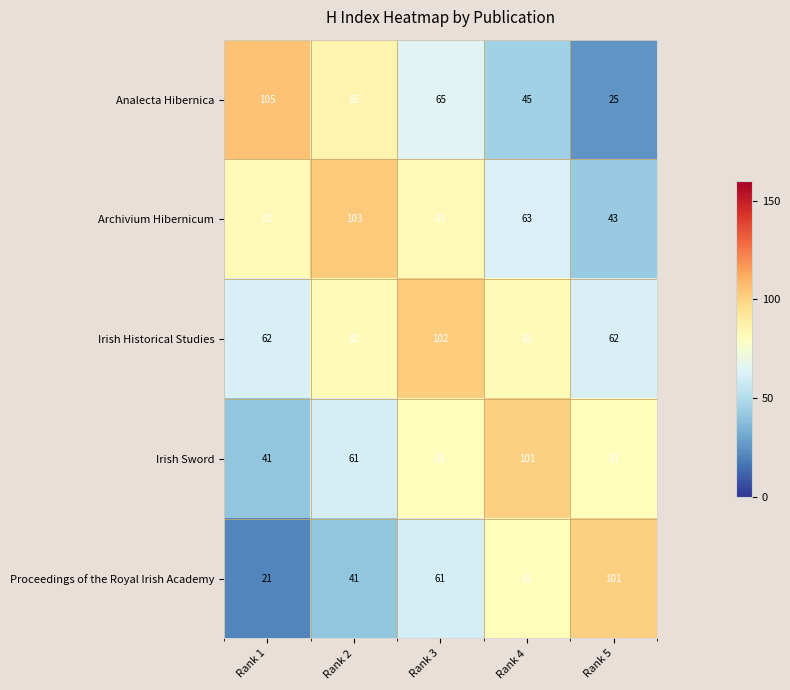

Rank the series at Rank 3 from lowest to highest value.

Proceedings of the Royal Irish Academy, Analecta Hibernica, Irish Sword, Archivium Hibernicum, Irish Historical Studies